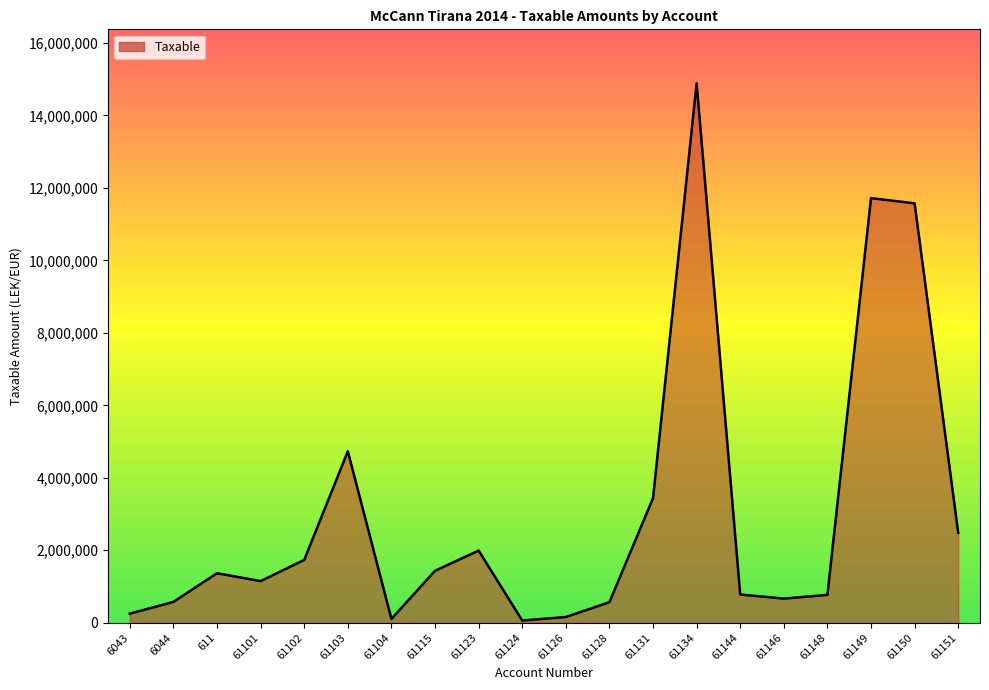

What is the sum of the values at 61150 and 611?

12940699.7